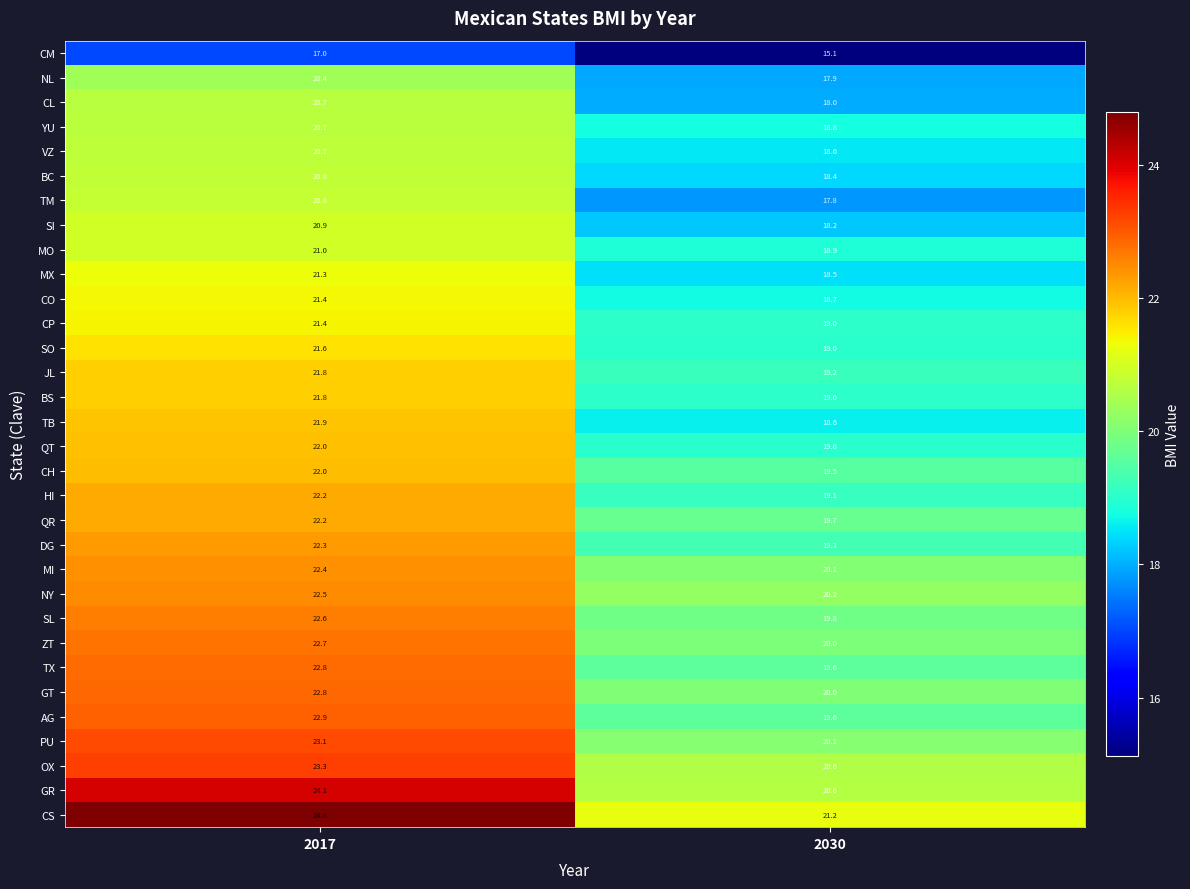

What is the smallest value displayed?

15.1